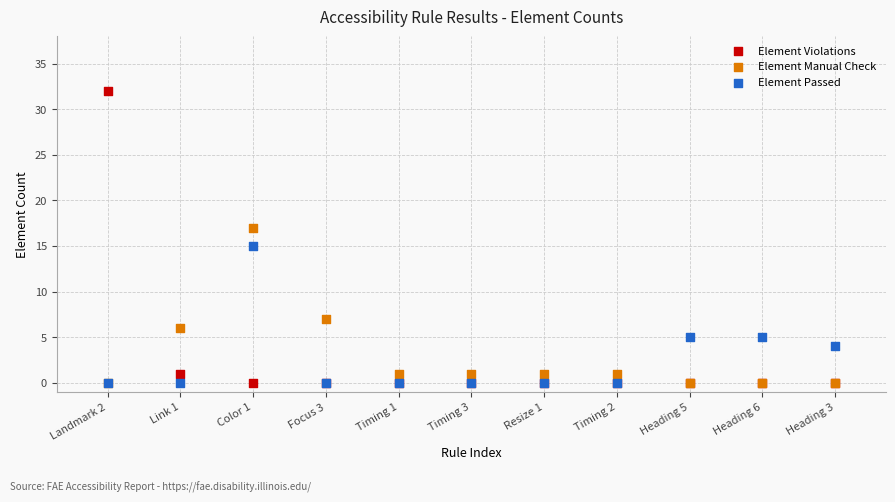

Which series has the widest spread of Y values?

Element Violations